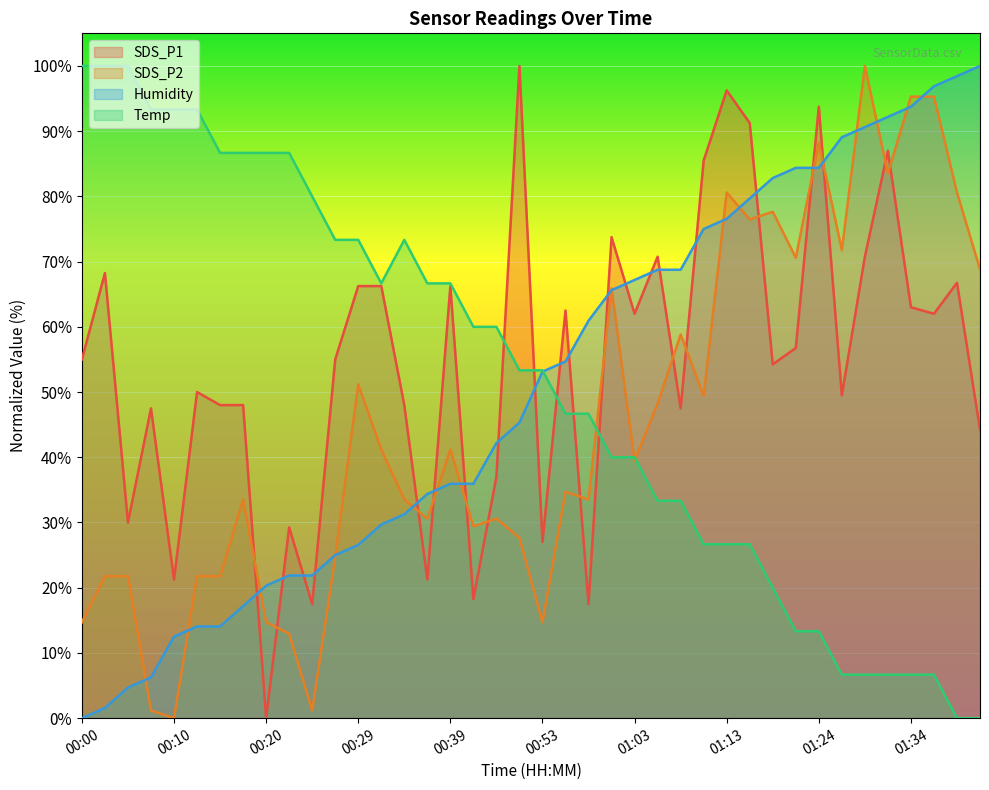

What is the difference between the highest and lowest values at 01:03?

27.8